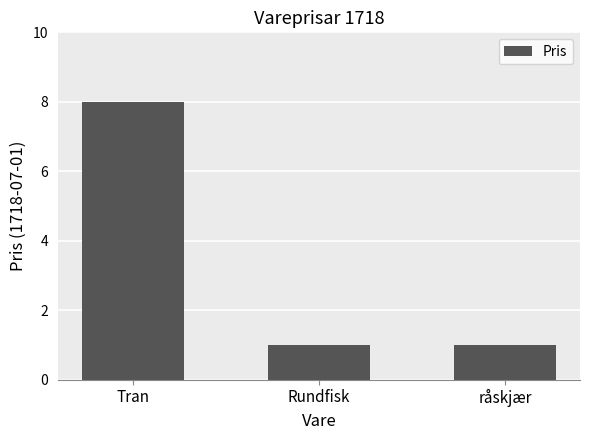

Which category has the highest value across all series?

Tran